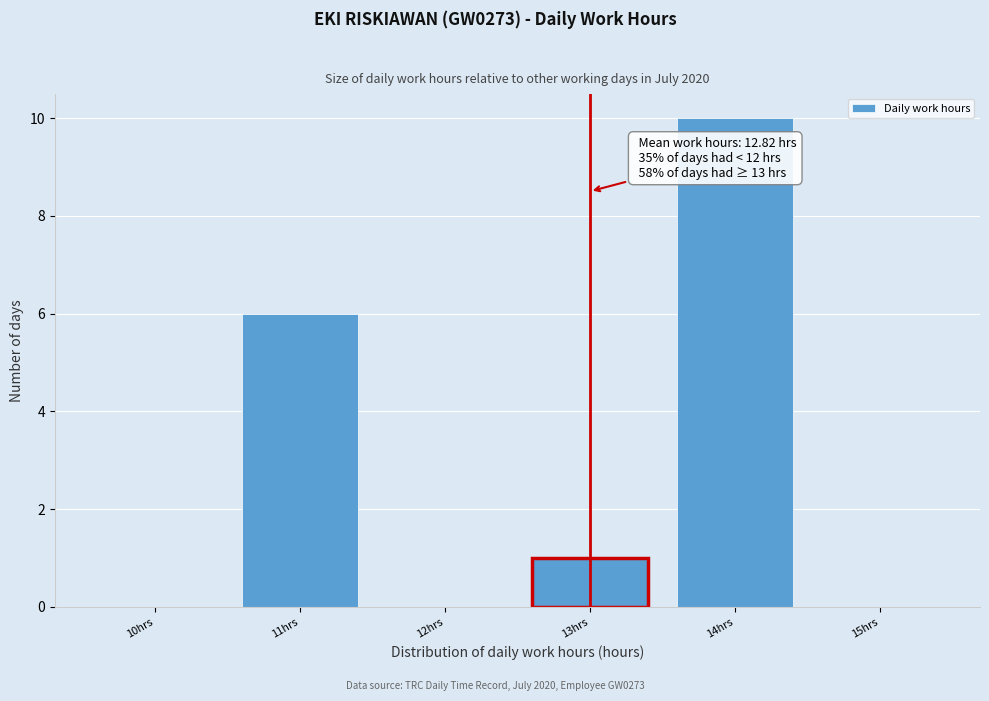

Which range on the x-axis has the tallest bar?

13.5 to 14.5